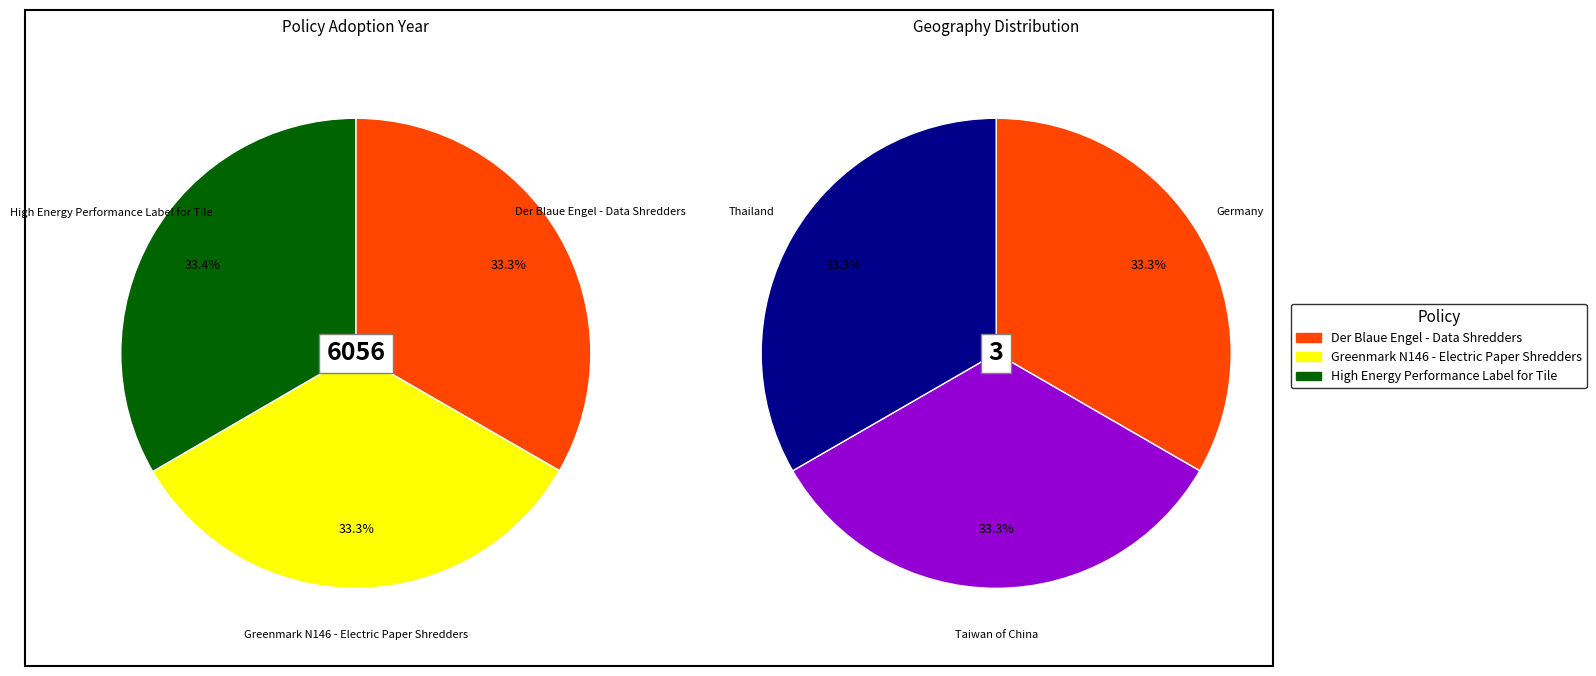

The Greenmark N146 - Electric Paper Shredders slice represents 20% of the pie. True or false?

False